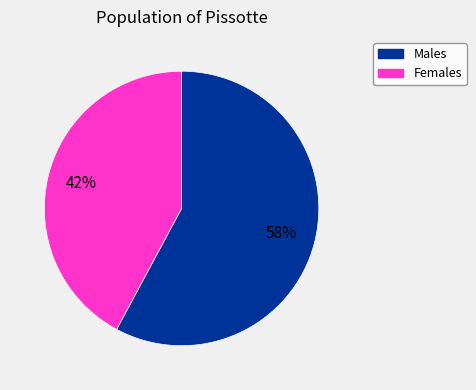

How many segments does this pie chart have?

2